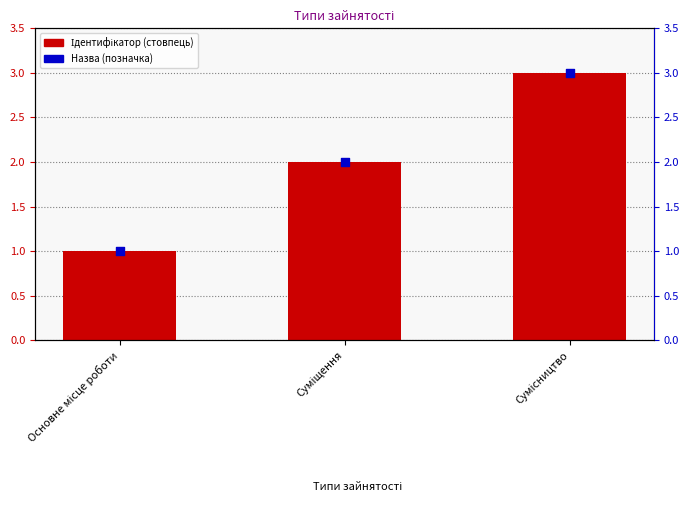

Which series has the widest spread of Y values?

Ідентифікатор